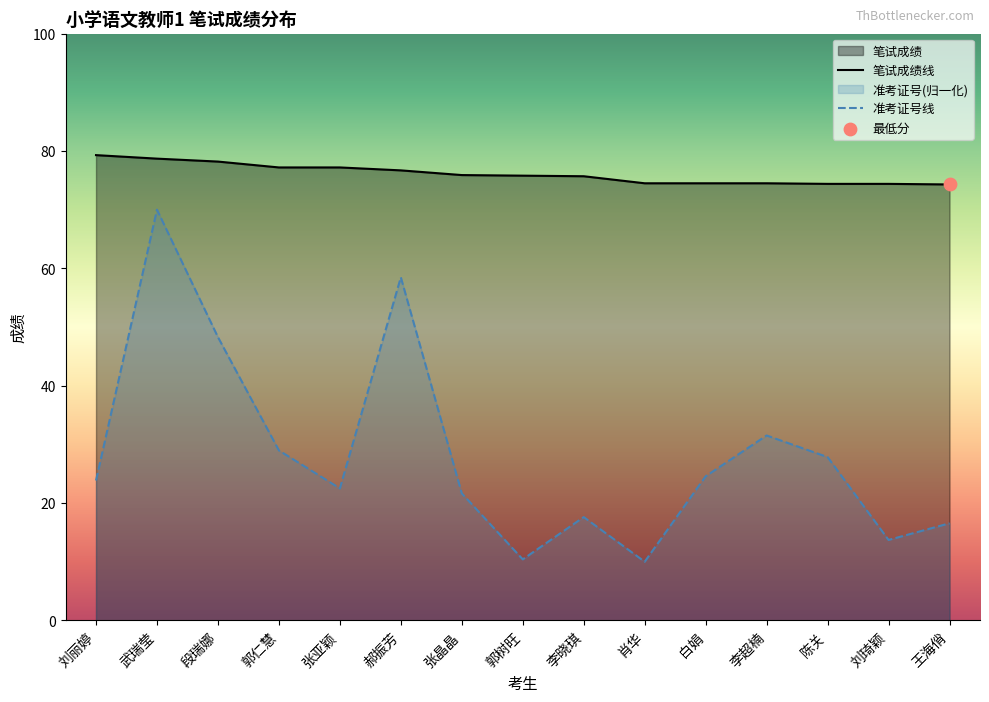

Which series has the largest Y range (max minus min)?

准考证号